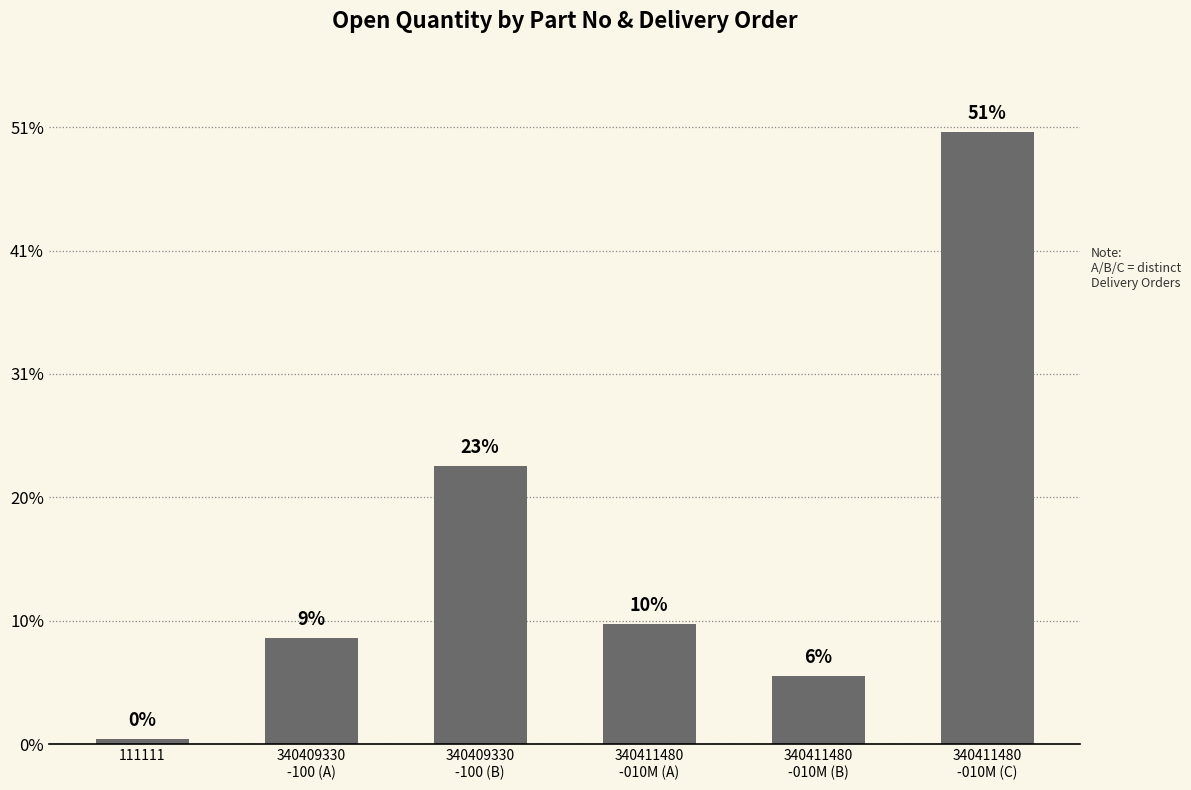

Does the chart contain any negative values?

No